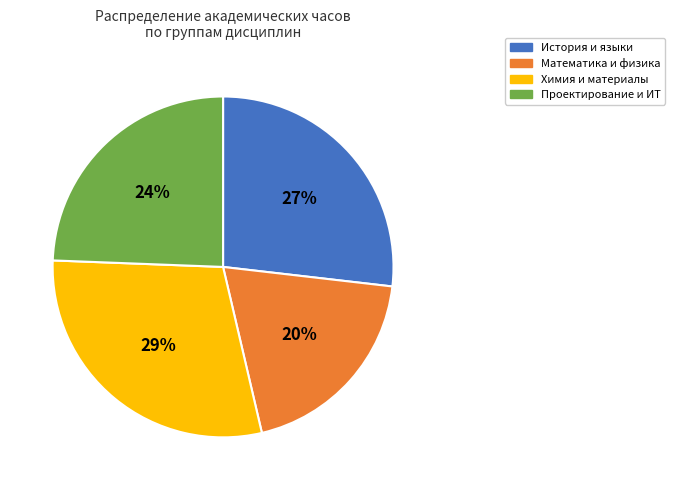

How many slices are in this pie chart?

4